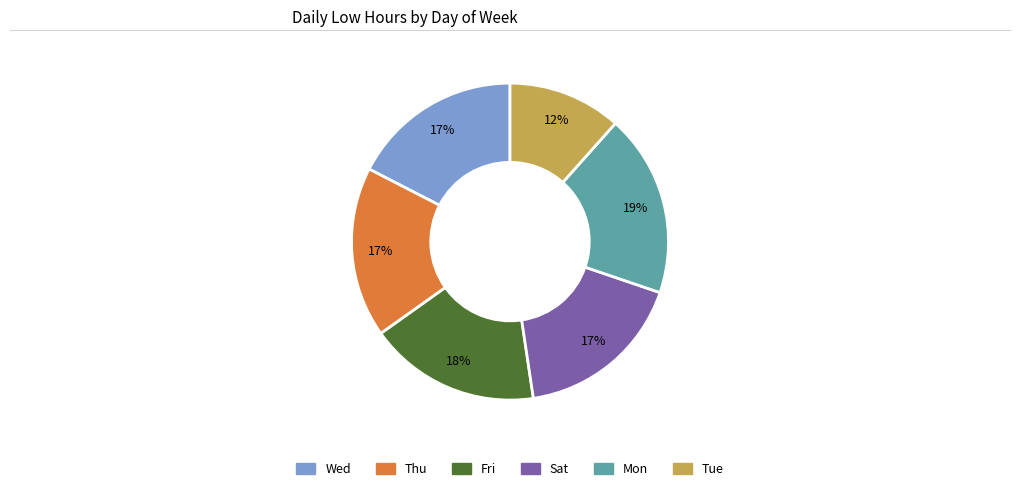

To the nearest percent, what is the difference between the largest and smallest slice percentages?

7%